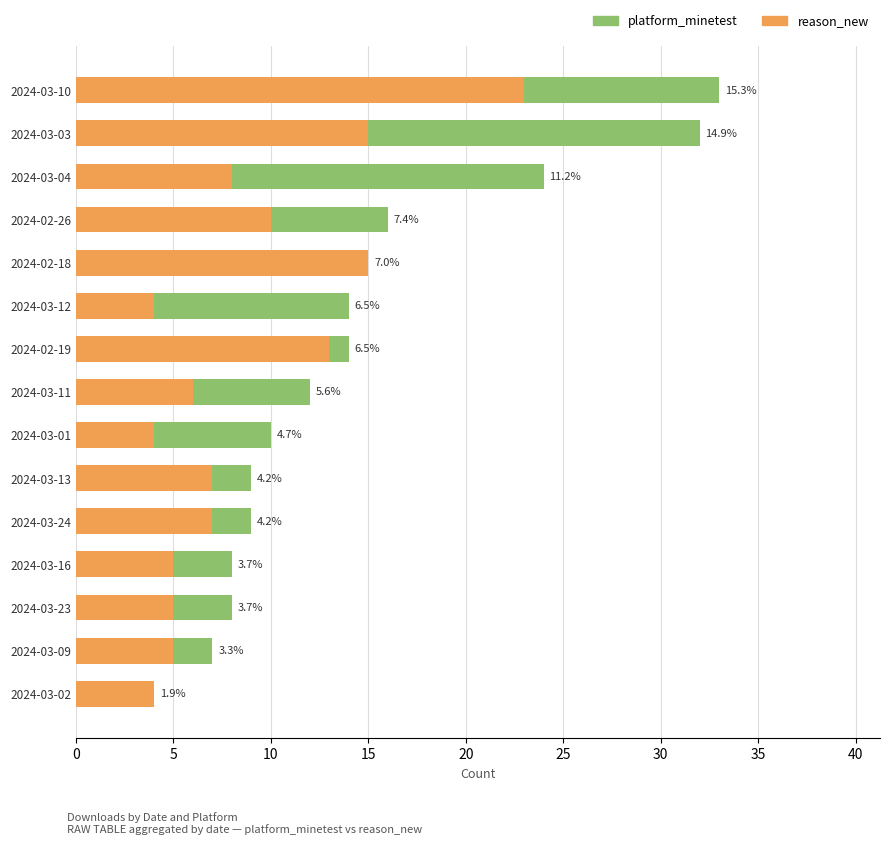

Are the bars horizontal?

Yes